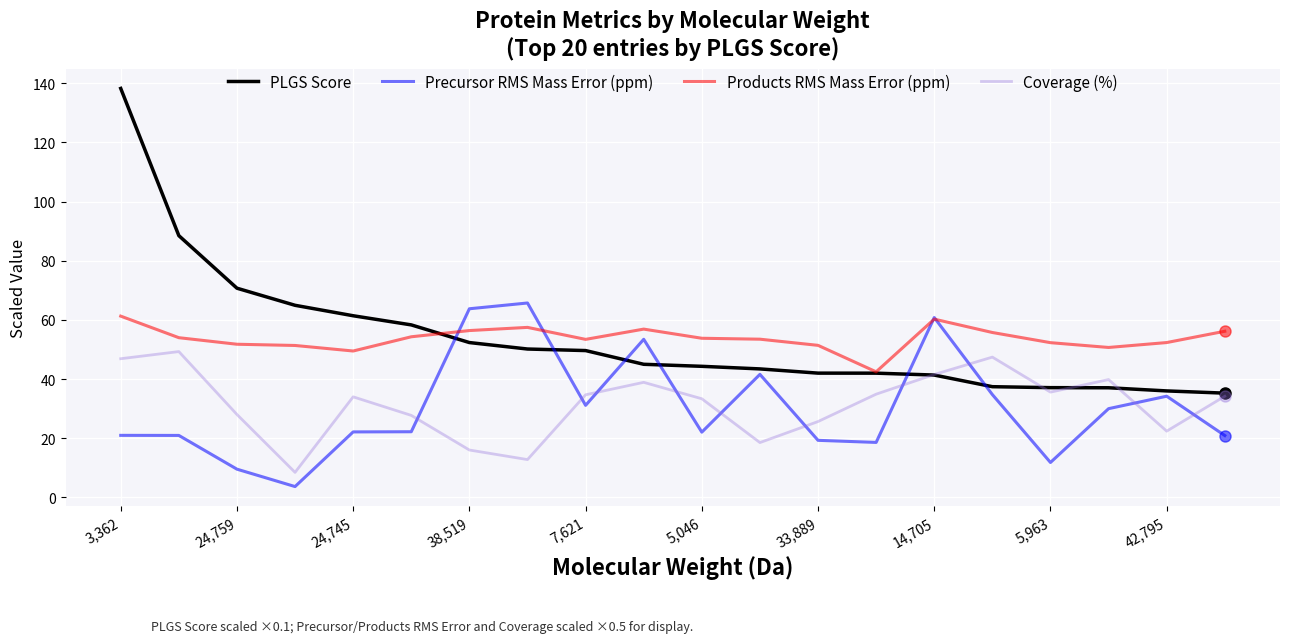

How many times do PLGS Score and Precursor RMS Mass Error (ppm) cross each other?

6